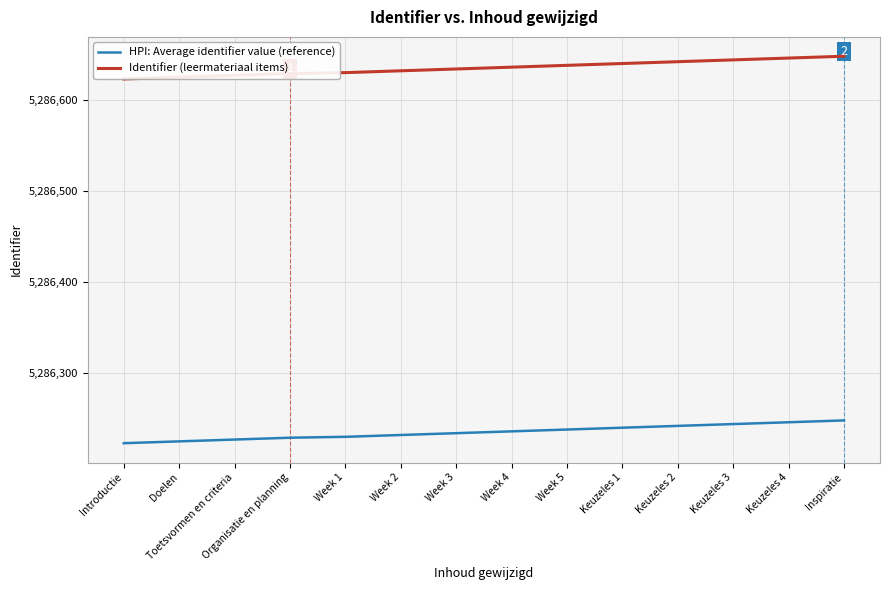

Is it true that HPI: Average identifier value (reference) equals 5286246 at Keuzeles 4?

True